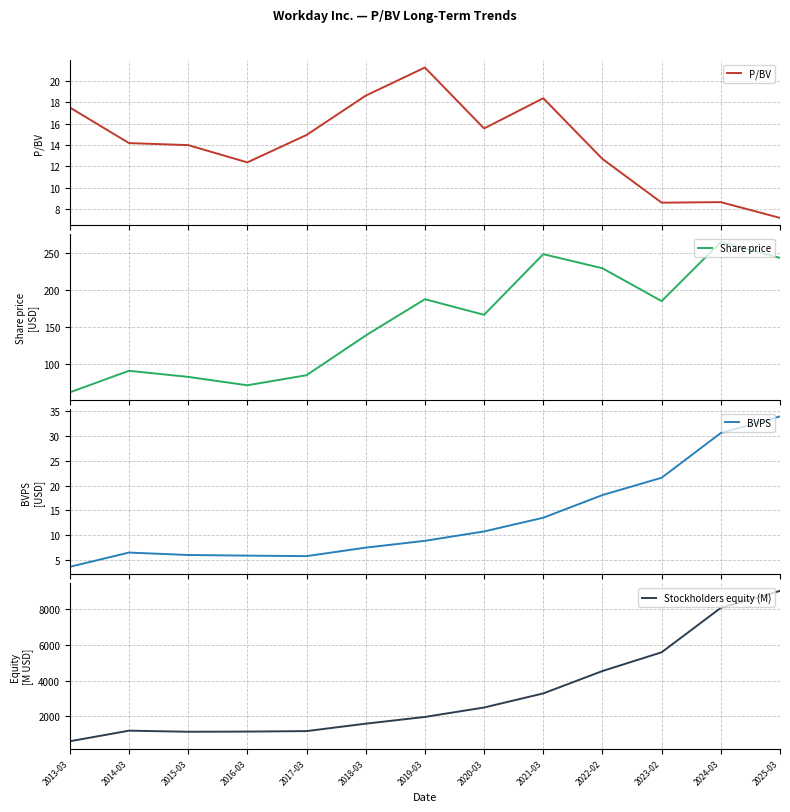

Which series has the largest range (max minus min)?

Stockholders equity (M)